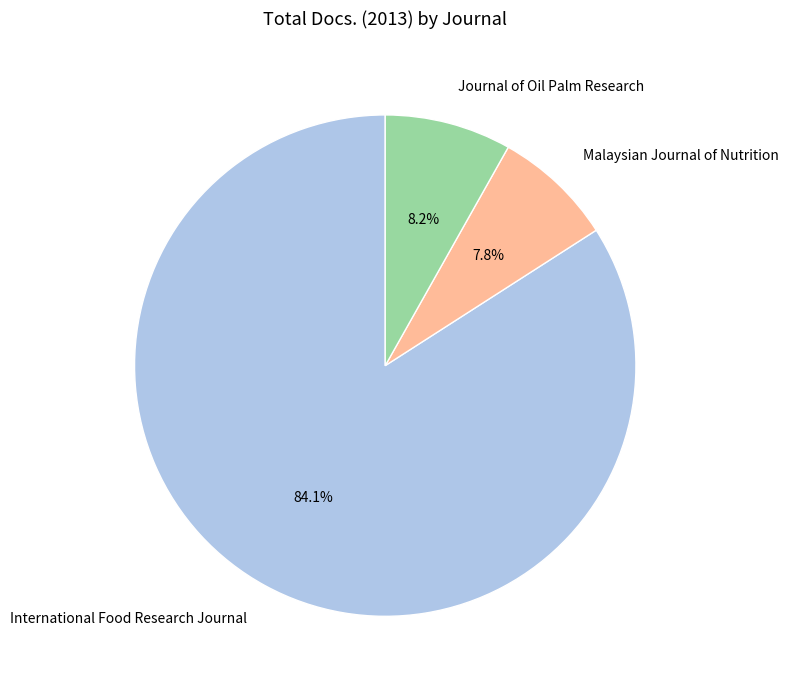

What is the majority slice?

International Food Research Journal